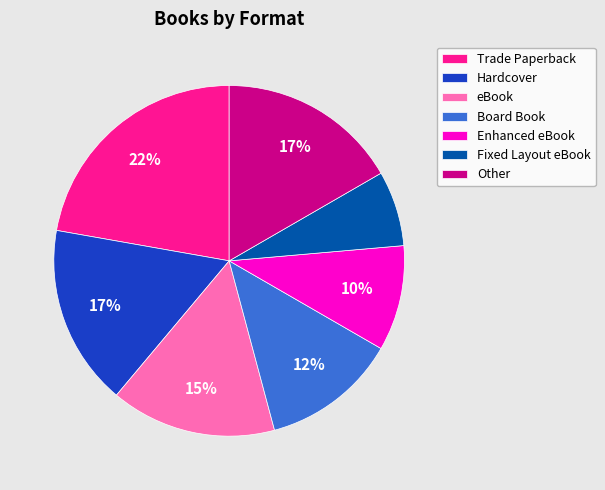

Does any single category account for the majority?

No